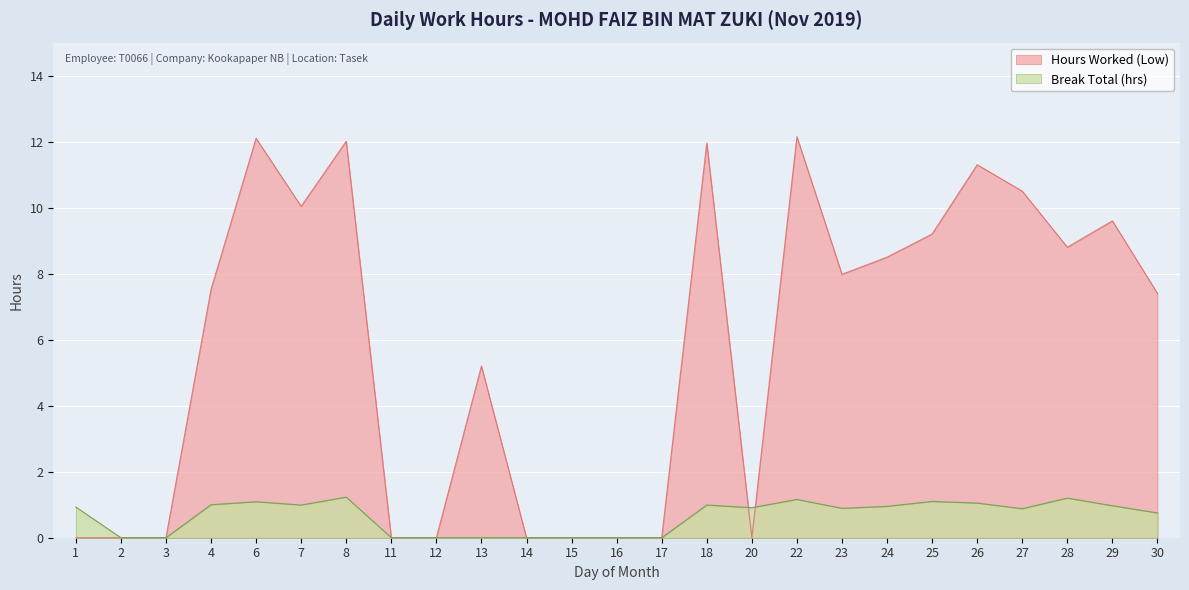

What is the average value of the Hours Worked (Low) series?

5.8